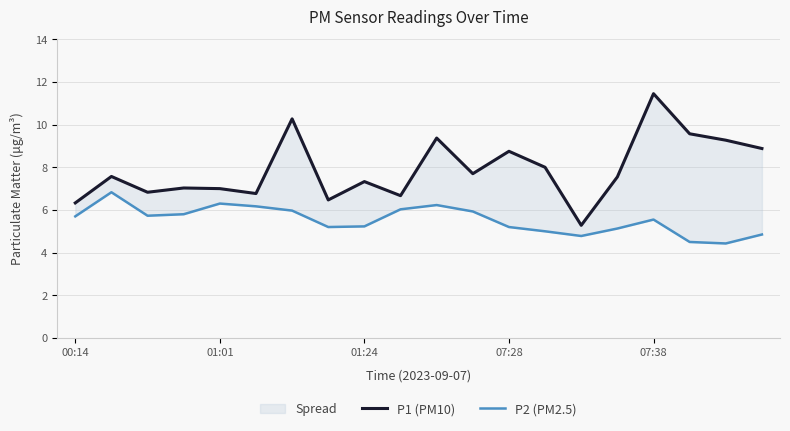

What is the difference between the highest and lowest values at 19?

4.0